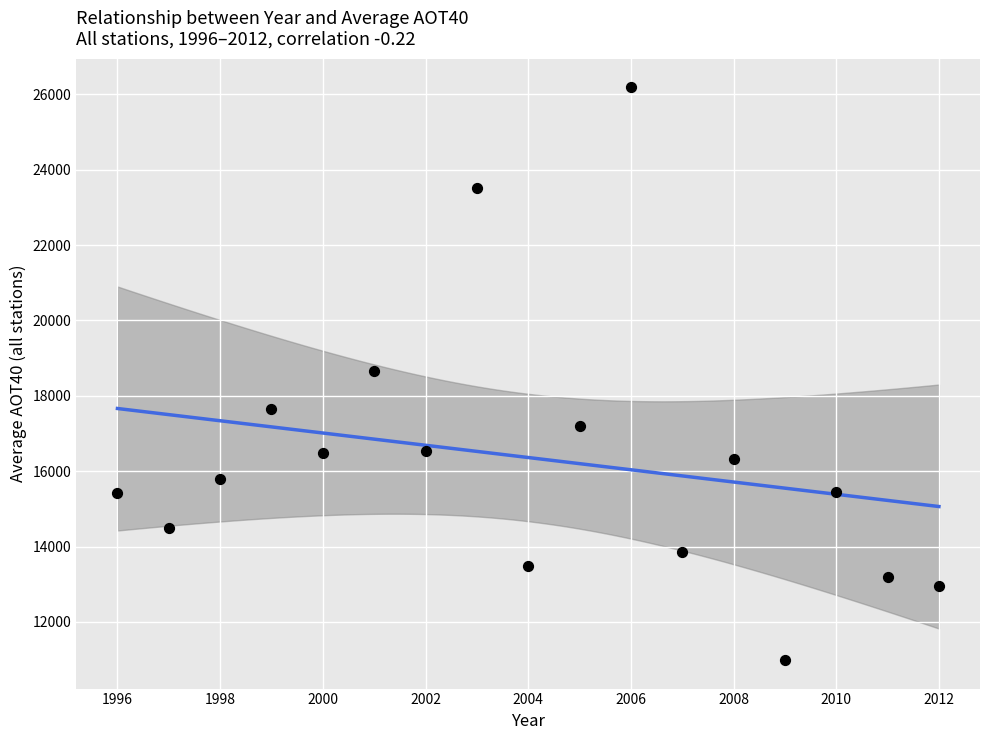

What is the range of X values (max minus min)?

16